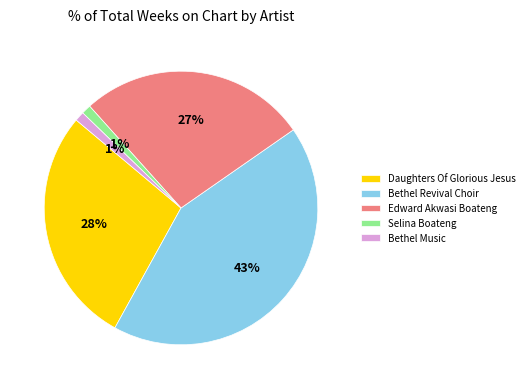

Which category has the biggest portion of the pie?

Bethel Revival Choir